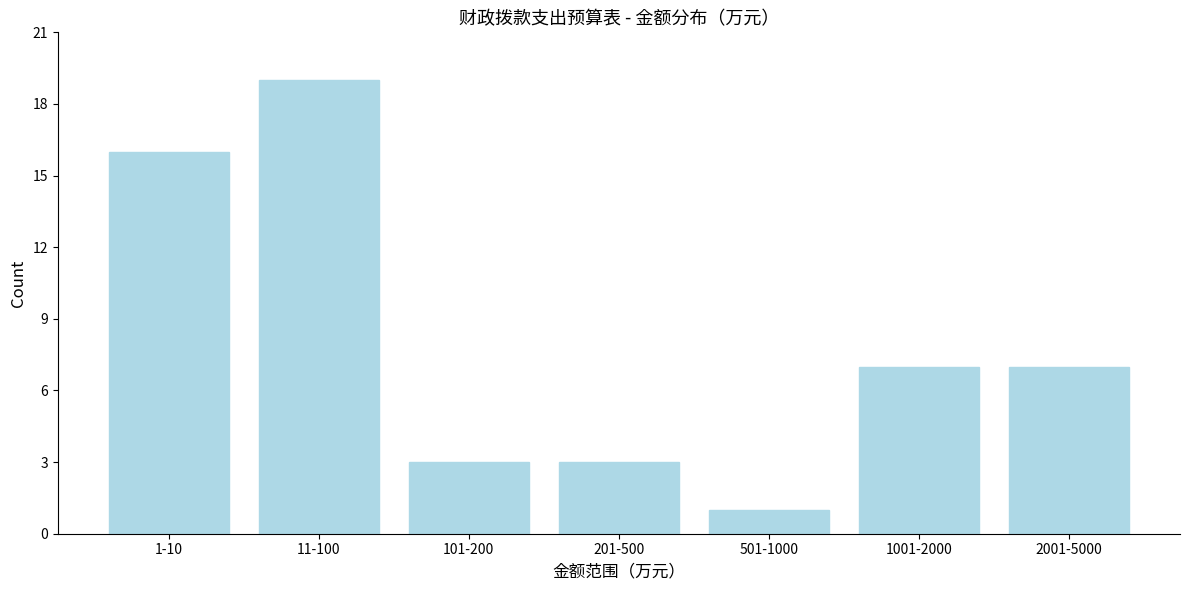

Reading left to right, extract all data points from this chart.

1-10=16	11-100=19	101-200=3	201-500=3	501-1000=1	1001-2000=7	2001-5000=7